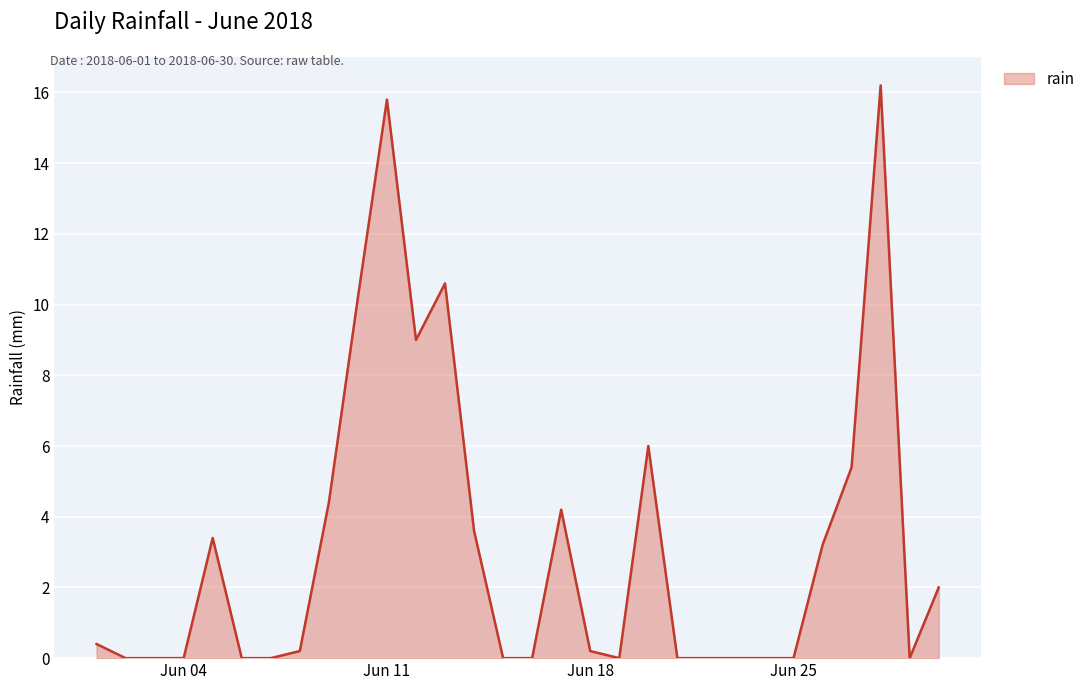

What is the difference between the maximum and minimum values?

16.2